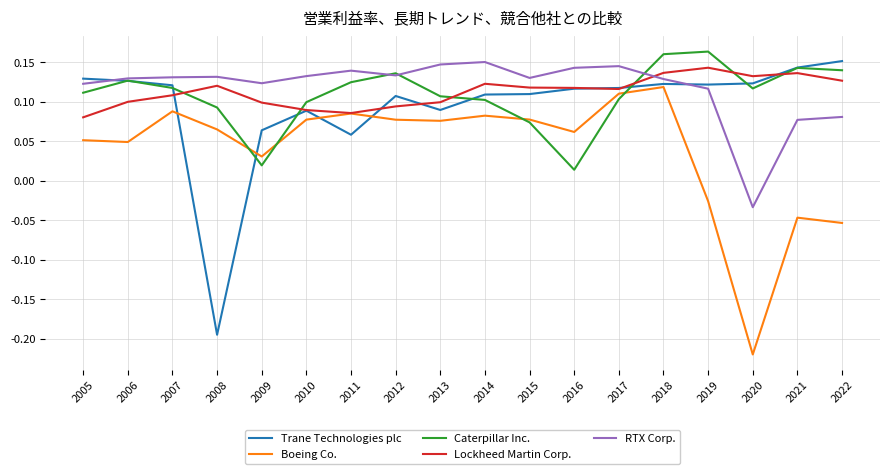

How many lines are shown in the chart?

5